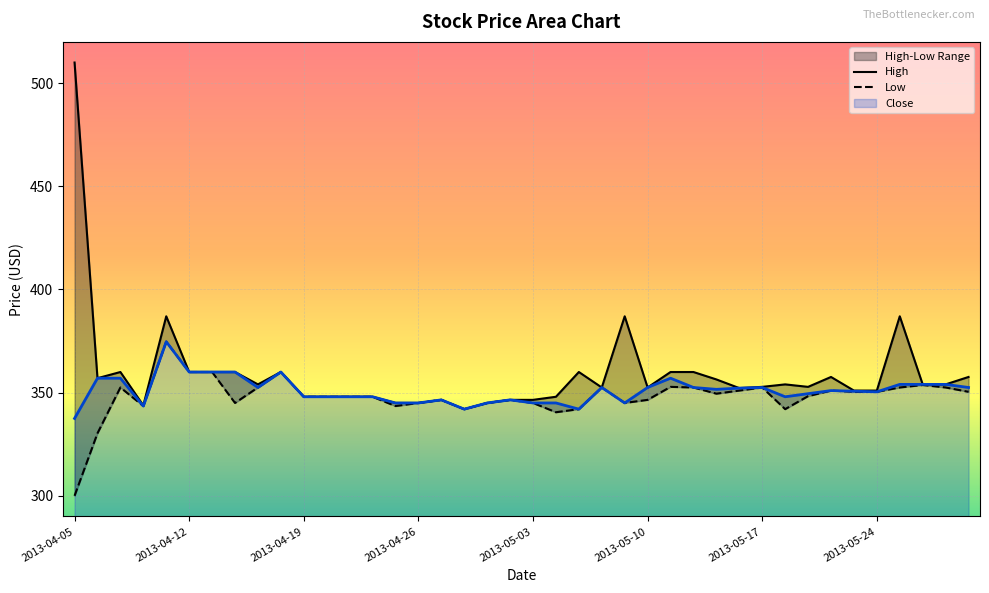

Reading left to right, what are all the values shown in this chart?

High: 2013-04-05=510.0	2013-04-08=357.0	2013-04-09=360.0	2013-04-10=343.8	2013-04-11=387.0	2013-04-12=360.0	2013-04-15=360.0	2013-04-16=360.0	2013-04-17=354.0	2013-04-18=360.0	2013-04-19=348.0	2013-04-22=348.0	2013-04-23=348.0	2013-04-24=348.0	2013-04-25=345.0	2013-04-26=345.0	2013-04-29=346.5	2013-04-30=342.0	2013-05-01=345.0	2013-05-02=346.5	2013-05-03=346.5	2013-05-06=348.0	2013-05-07=360.0	2013-05-08=352.5	2013-05-09=387.0	2013-05-10=352.5	2013-05-13=360.0	2013-05-14=360.0	2013-05-15=356.4	2013-05-16=352.2	2013-05-17=352.8	2013-05-20=354.0	2013-05-21=352.8	2013-05-22=357.6	2013-05-23=351.0	2013-05-24=351.0	2013-05-28=387.0	2013-05-29=354.0	2013-05-30=354.0	2013-05-31=357.6
Low: 2013-04-05=300.0	2013-04-08=330.3	2013-04-09=352.5	2013-04-10=343.5	2013-04-11=374.7	2013-04-12=360.0	2013-04-15=360.0	2013-04-16=345.0	2013-04-17=352.5	2013-04-18=360.0	2013-04-19=348.0	2013-04-22=348.0	2013-04-23=348.0	2013-04-24=348.0	2013-04-25=343.5	2013-04-26=345.0	2013-04-29=346.5	2013-04-30=342.0	2013-05-01=345.0	2013-05-02=346.5	2013-05-03=345.0	2013-05-06=340.5	2013-05-07=342.0	2013-05-08=352.5	2013-05-09=345.0	2013-05-10=346.5	2013-05-13=352.8	2013-05-14=352.5	2013-05-15=349.5	2013-05-16=351.0	2013-05-17=352.5	2013-05-20=342.0	2013-05-21=348.3	2013-05-22=351.0	2013-05-23=350.4	2013-05-24=350.4	2013-05-28=352.5	2013-05-29=353.7	2013-05-30=352.5	2013-05-31=350.4
Close: 2013-04-05=337.5	2013-04-08=357.0	2013-04-09=357.0	2013-04-10=343.5	2013-04-11=374.7	2013-04-12=360.0	2013-04-15=360.0	2013-04-16=360.0	2013-04-17=352.5	2013-04-18=360.0	2013-04-19=348.0	2013-04-22=348.0	2013-04-23=348.0	2013-04-24=348.0	2013-04-25=345.0	2013-04-26=345.0	2013-04-29=346.5	2013-04-30=342.0	2013-05-01=345.0	2013-05-02=346.5	2013-05-03=345.0	2013-05-06=345.0	2013-05-07=342.0	2013-05-08=352.5	2013-05-09=345.0	2013-05-10=352.5	2013-05-13=357.0	2013-05-14=352.5	2013-05-15=351.6	2013-05-16=352.2	2013-05-17=352.5	2013-05-20=348.0	2013-05-21=349.5	2013-05-22=351.0	2013-05-23=350.7	2013-05-24=350.4	2013-05-28=354.0	2013-05-29=354.0	2013-05-30=354.0	2013-05-31=352.5